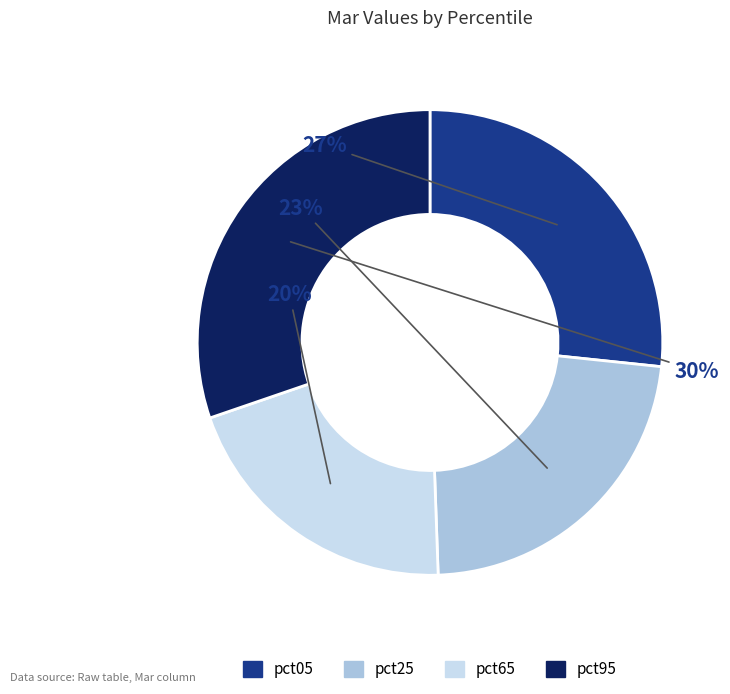

To the nearest percent, what is the average slice percentage?

25%